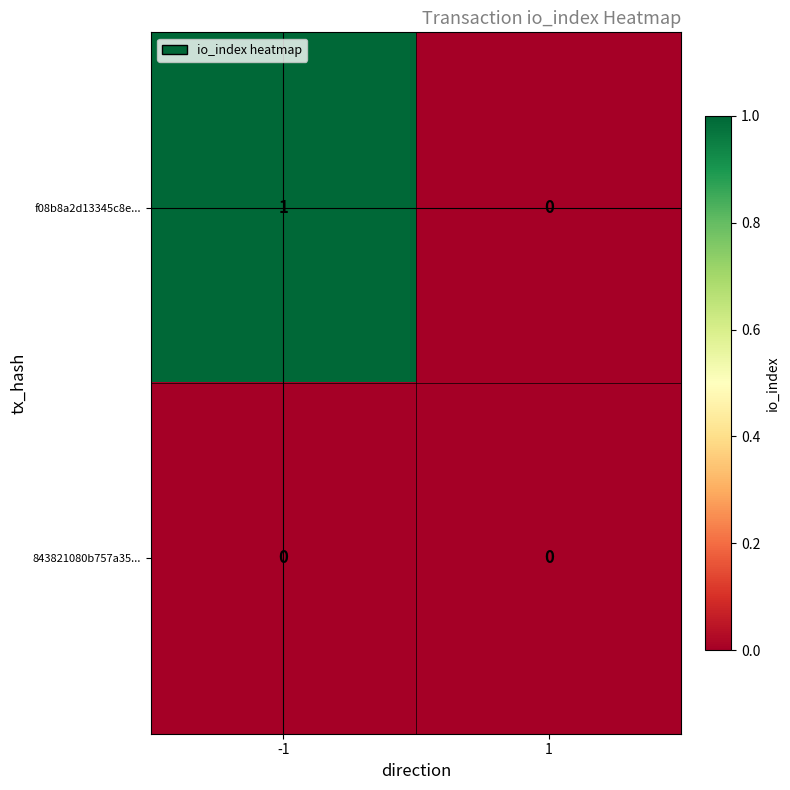

Which series has the largest total across all categories?

f08b8a2d13345c8e...